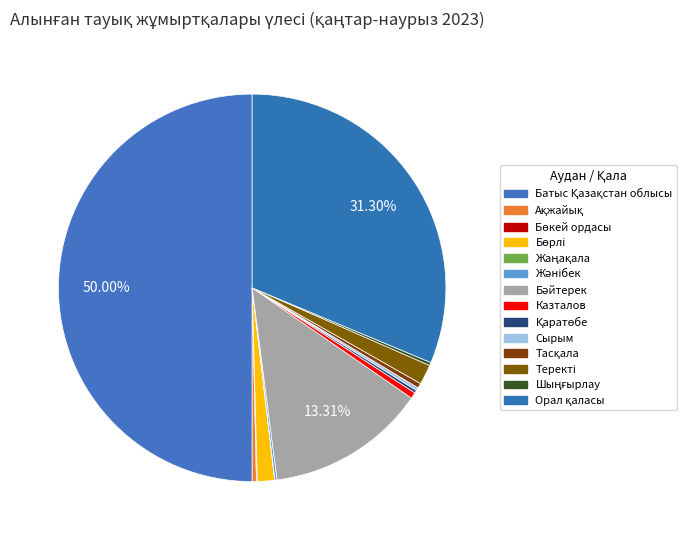

Is there a majority slice in this chart?

No